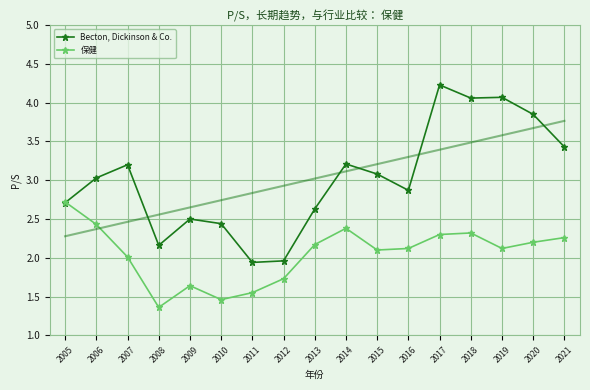

At which category is the sum across all series the highest?

2017